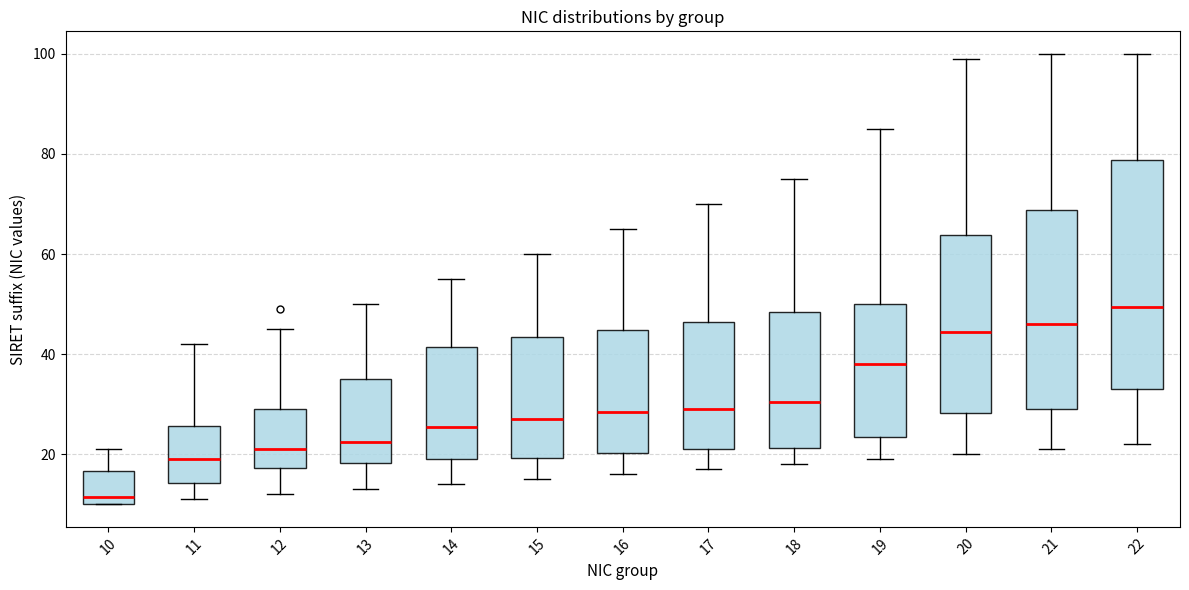

Reading left to right, read every box against the y-axis: the position of its median line, the range the box covers, and the ends of its whiskers. The values are not printed on the chart, so give them approximately, as read against the axis.

10: median 12, box 10 to 16, whiskers 10 to 22
11: median 20, box 14 to 26, whiskers 12 to 42
12: median 22, box 18 to 30, whiskers 12 to 46
13: median 22, box 18 to 36, whiskers 14 to 50
14: median 26, box 20 to 42, whiskers 14 to 56
15: median 28, box 20 to 44, whiskers 16 to 60
16: median 28, box 20 to 44, whiskers 16 to 66
17: median 30, box 22 to 46, whiskers 18 to 70
18: median 30, box 22 to 48, whiskers 18 to 76
19: median 38, box 24 to 50, whiskers 20 to 86
20: median 44, box 28 to 64, whiskers 20 to 100
21: median 46, box 30 to 68, whiskers 22 to 100
22: median 50, box 34 to 78, whiskers 22 to 100